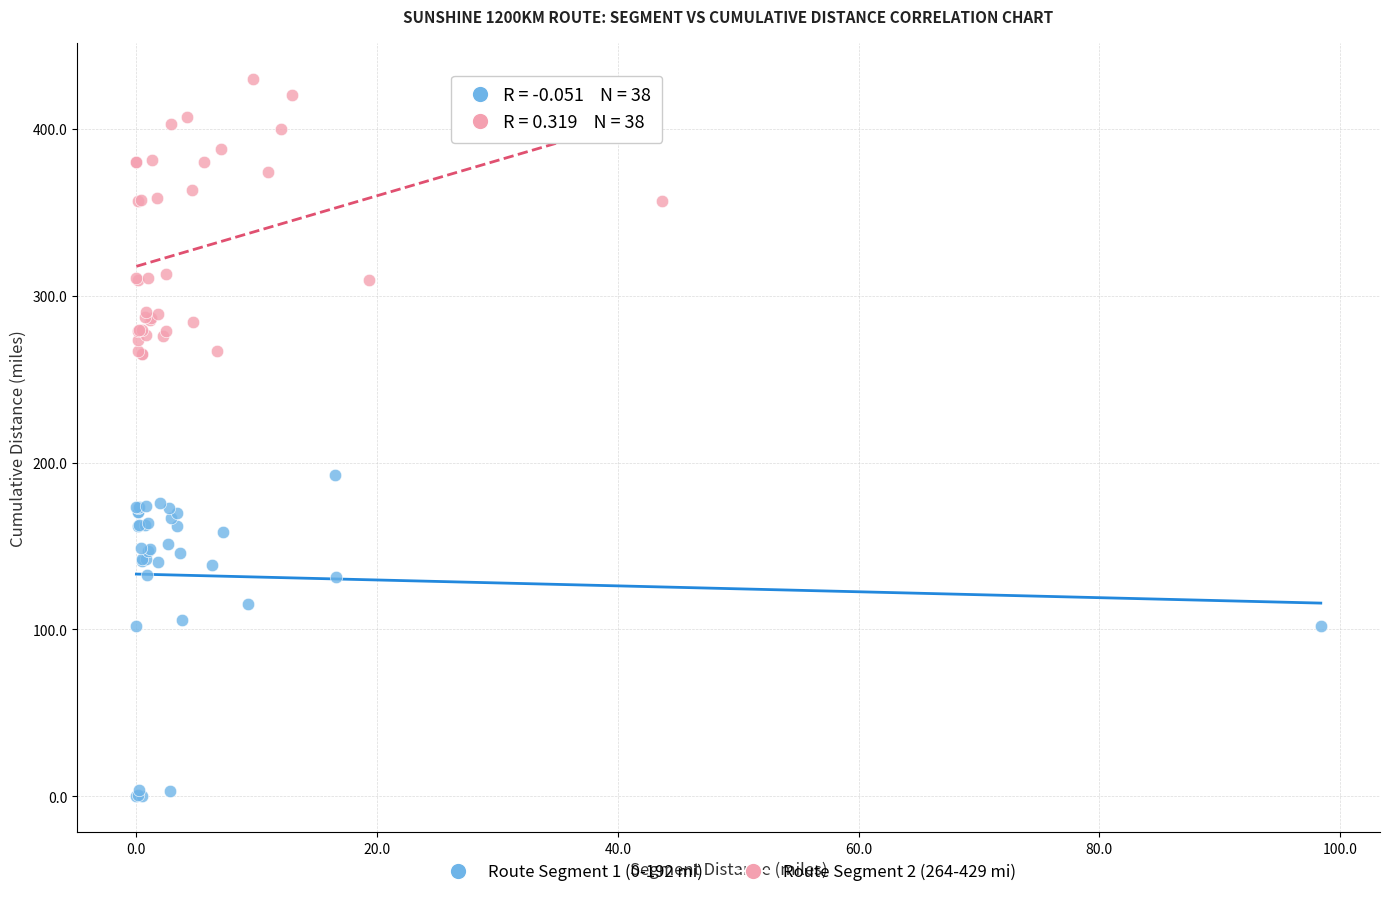

Which series has the largest Y range (max minus min)?

Route Segment 1 (0-192 mi)